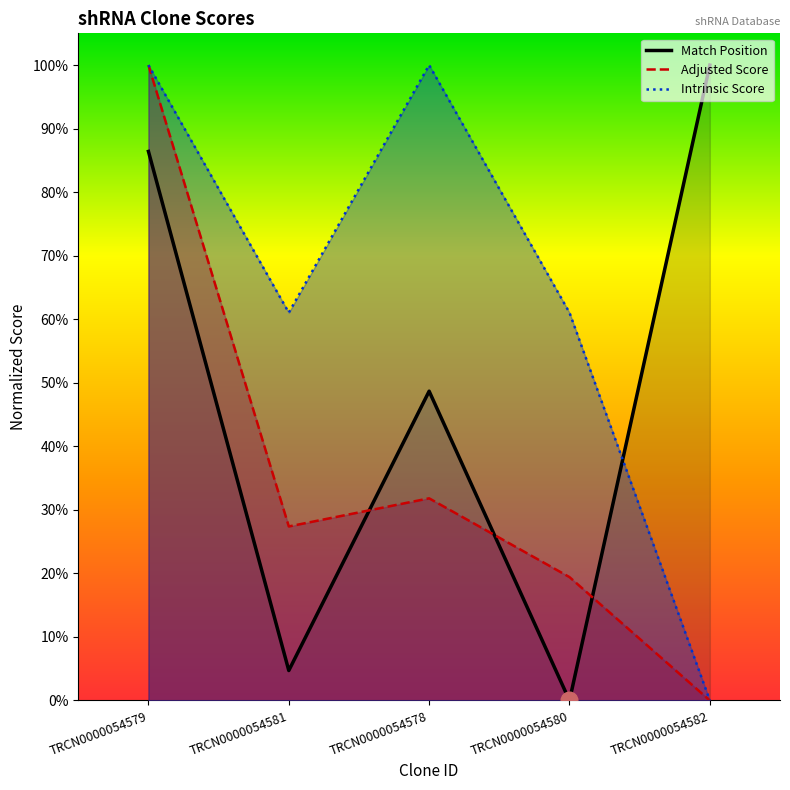

What position from the right is TRCN0000054581?

4